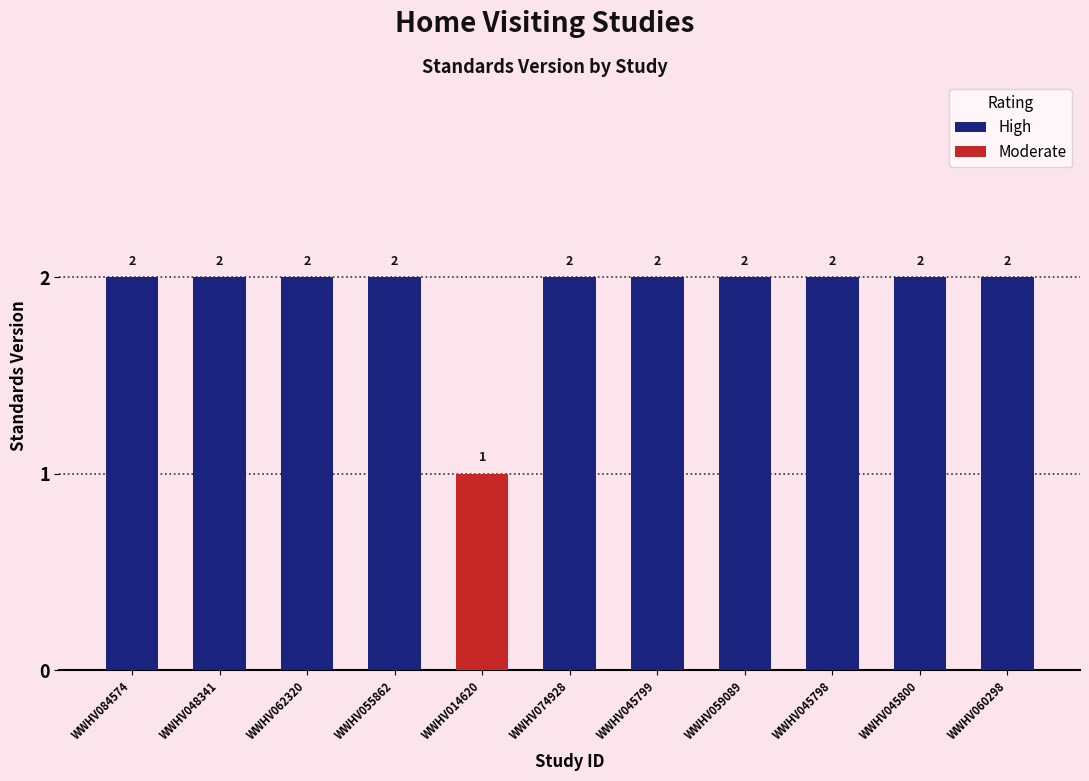

Which category has the lowest value across all series?

WWHV014620